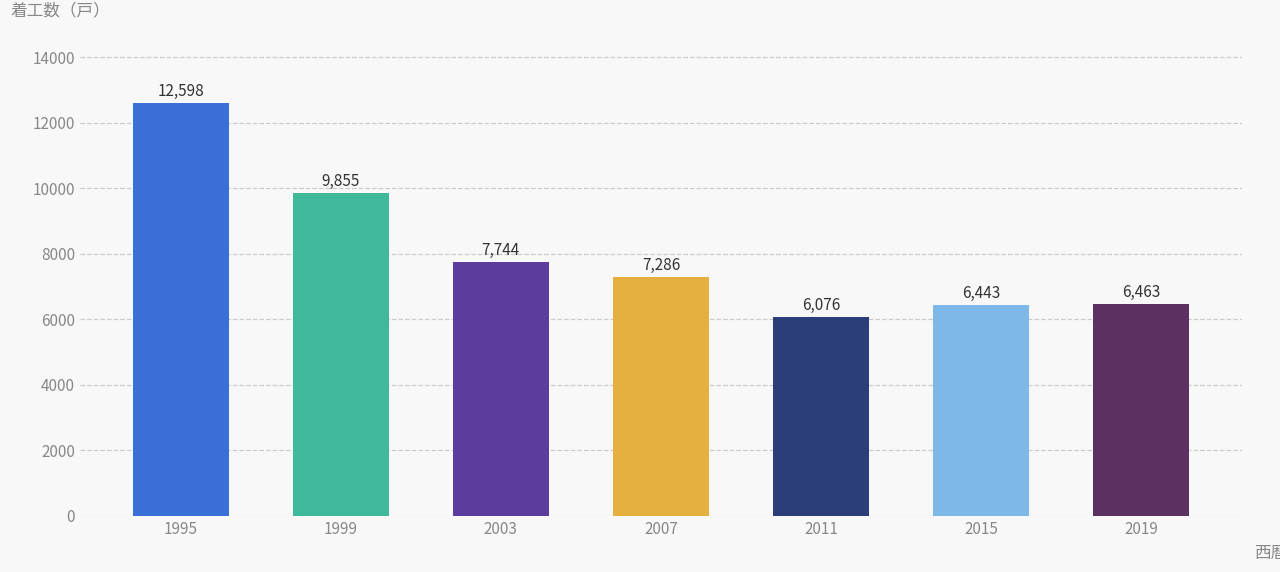

True or false: the data shows 10987 at 2019.

False